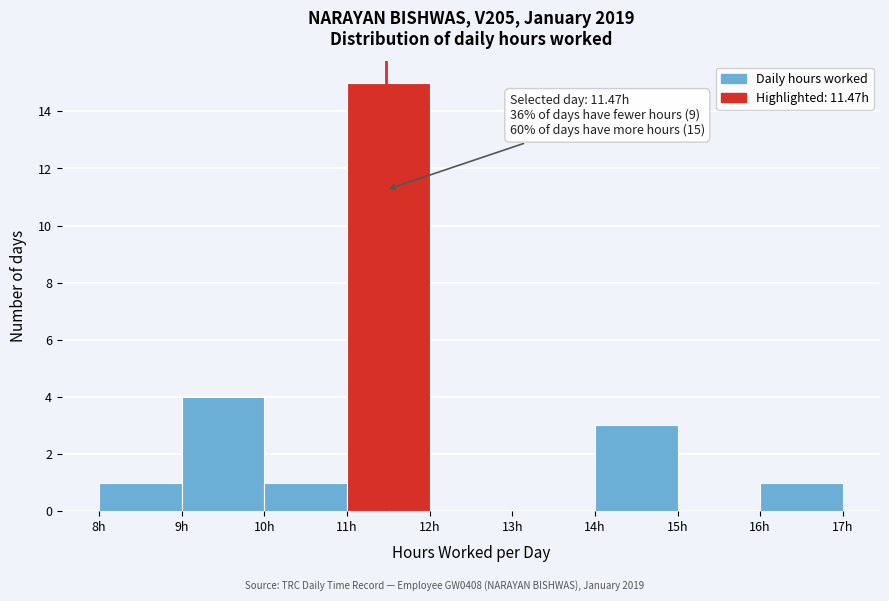

Over which range of the x-axis is the bar tallest?

11 to 12